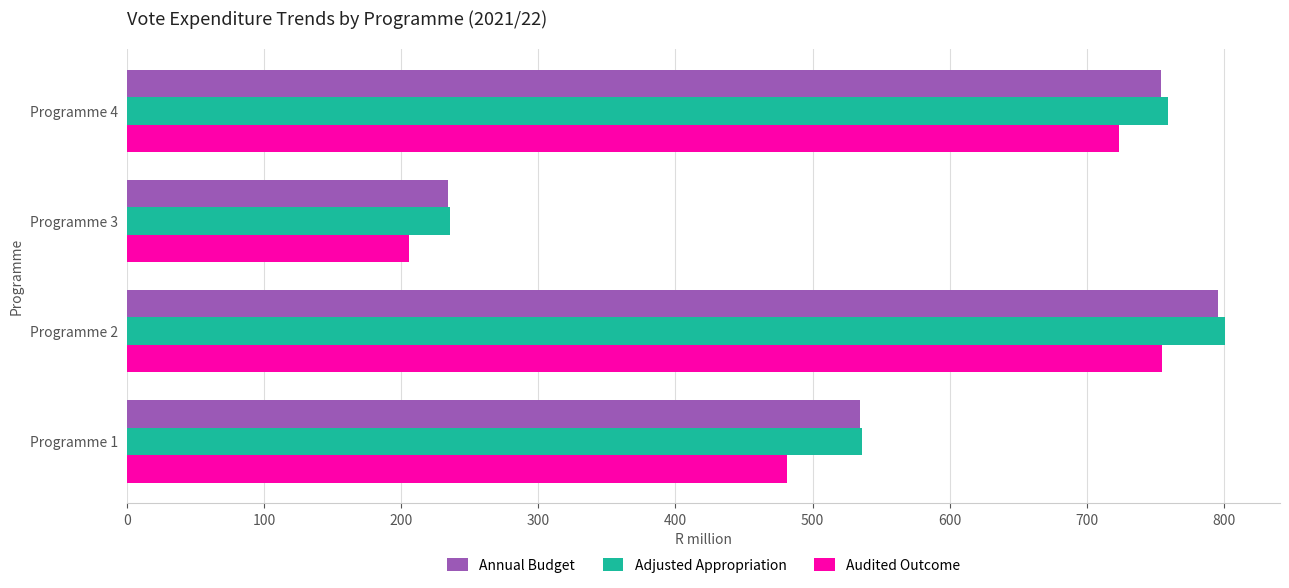

What is the sum of all Annual Budget values?

2318.4